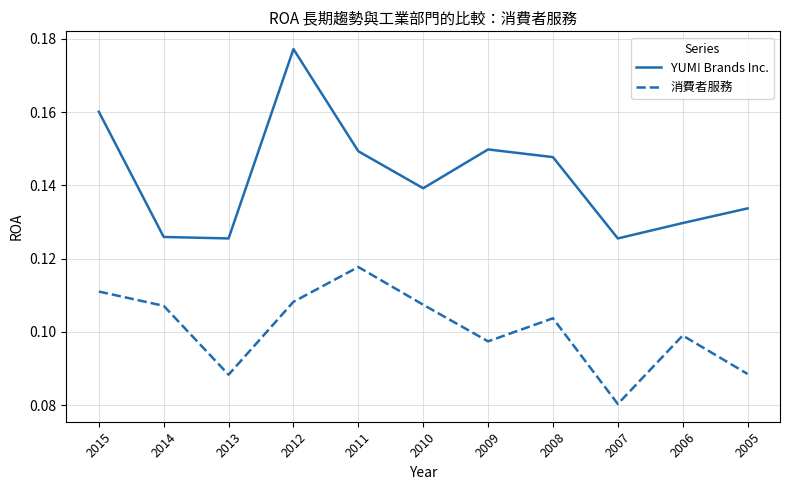

Which category has the lowest value across all series?

2007